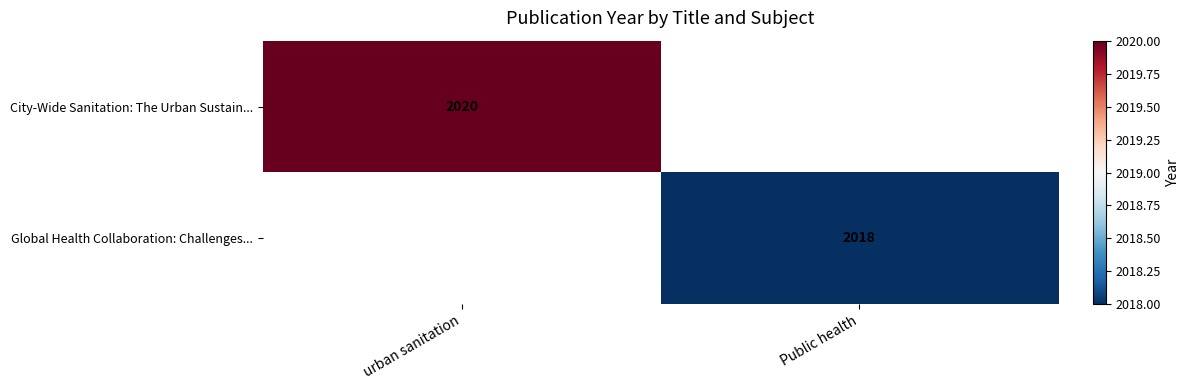

Which label corresponds to the smallest value in the chart?

Public health